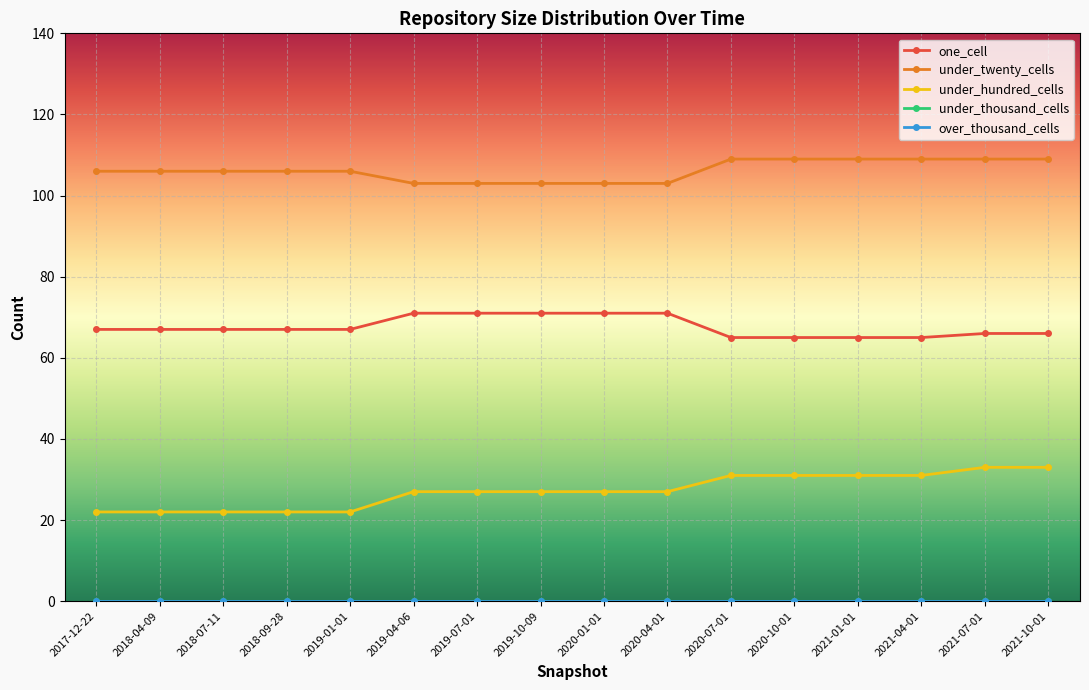

Which series has the widest spread of values?

under_hundred_cells